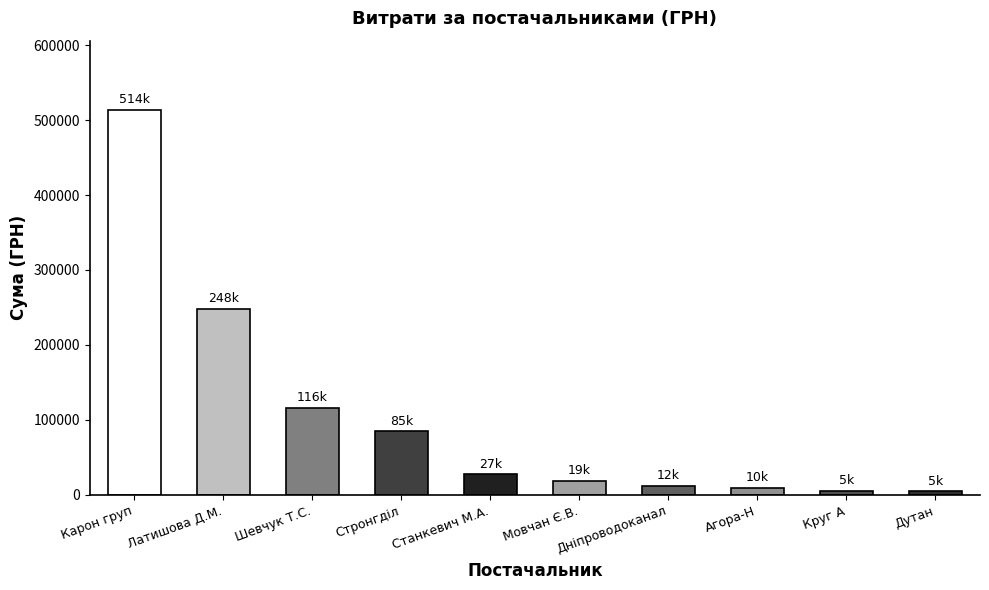

Read the value at Станкевич М.А..

27210.0